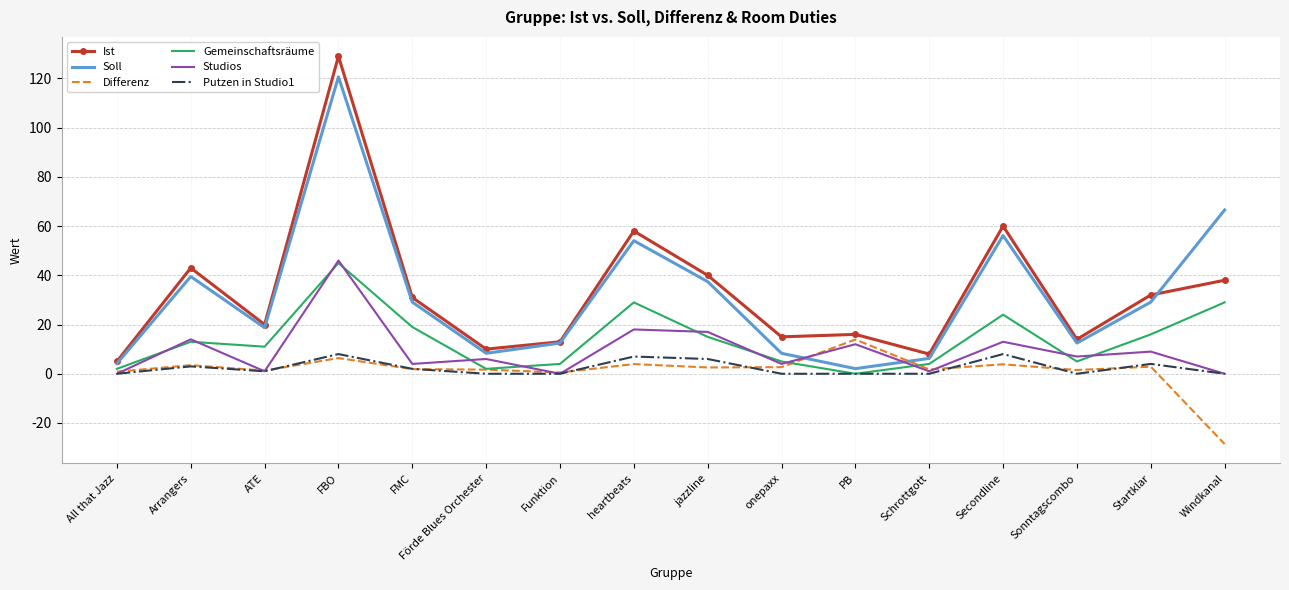

Read the Soll value at Funktion.

12.5